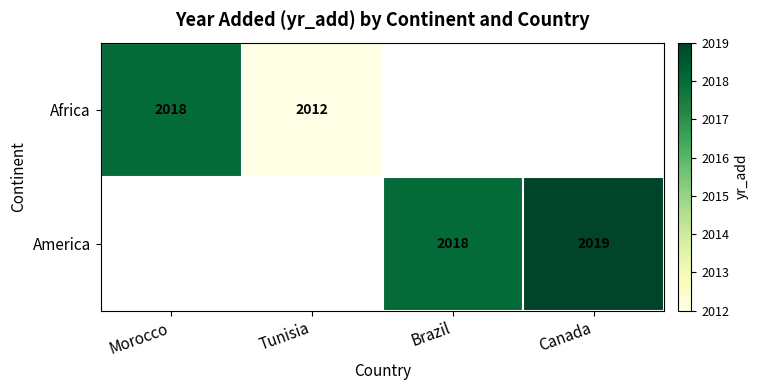

Is it true that Africa equals 2869.0 at Morocco?

False